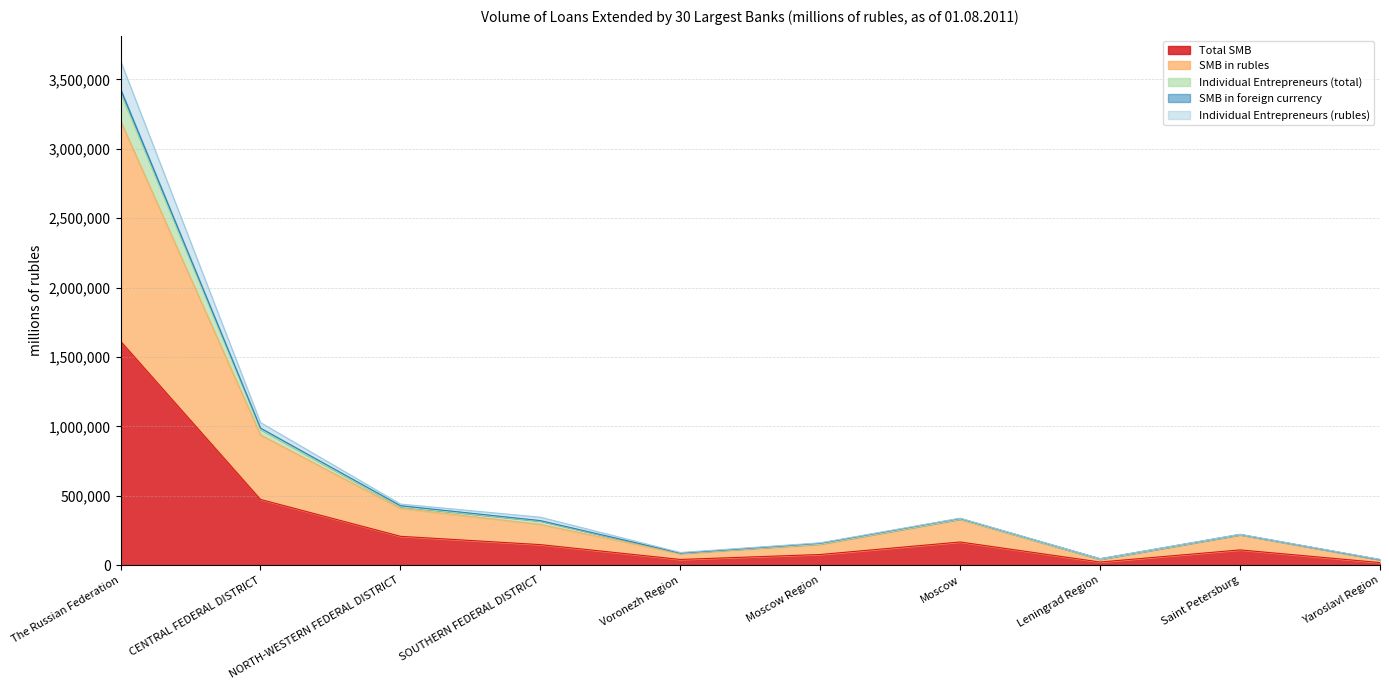

The value of Total SMB at Moscow is 167498. True or false?

True